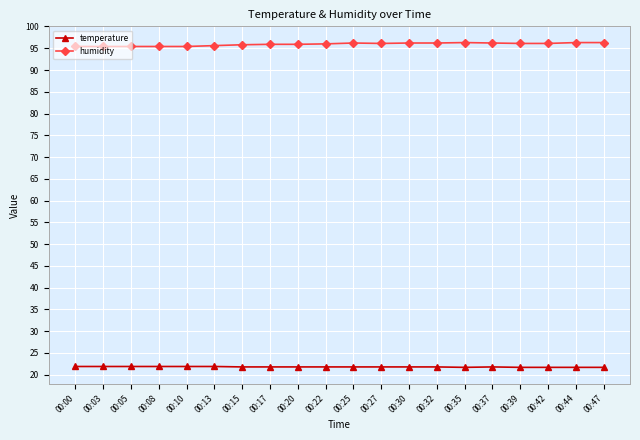

Which series has the largest total across all categories?

humidity